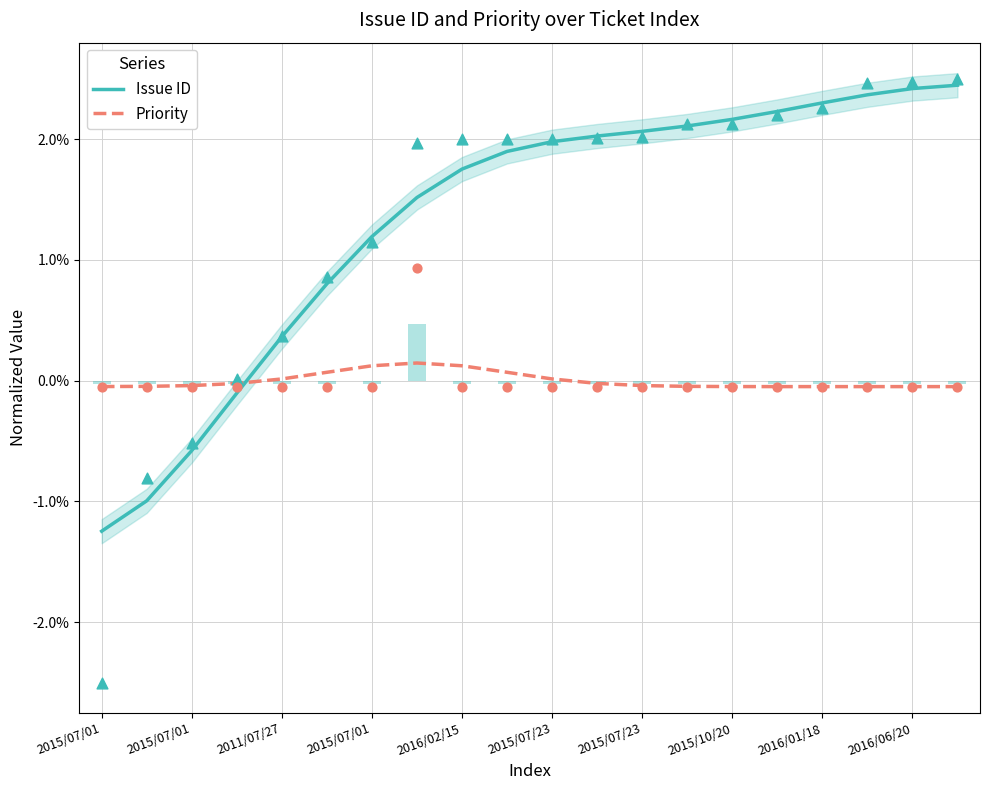

Which series contains the lowest Y value?

Issue ID